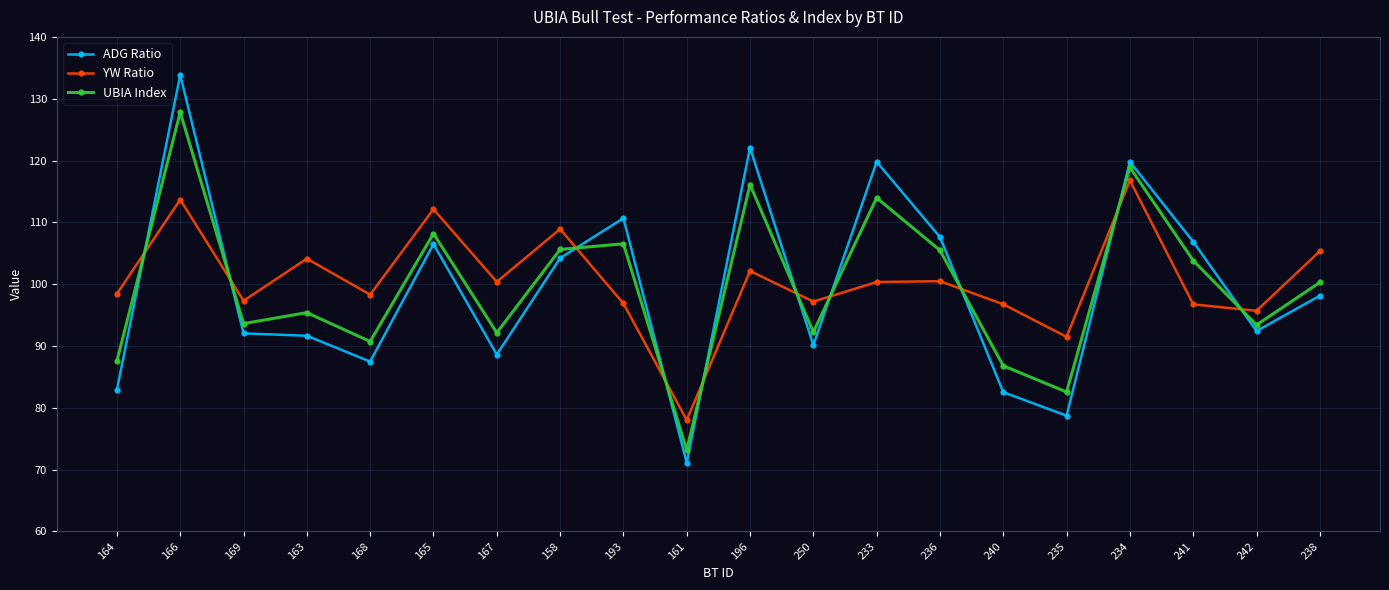

At 167, list the series in order from largest to smallest.

YW Ratio, UBIA Index, ADG Ratio